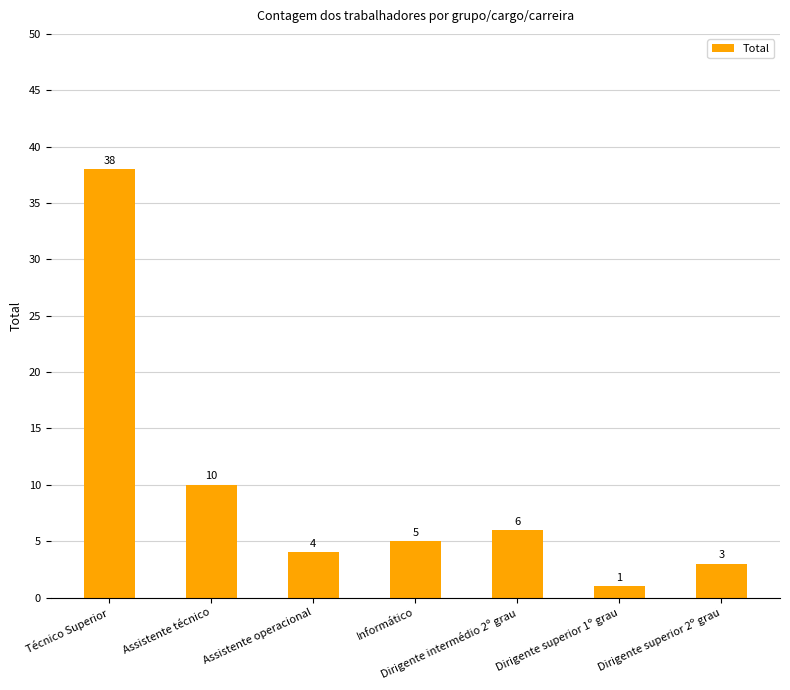

Reading left to right, transcribe all the data shown in this chart.

Técnico Superior=38	Assistente técnico=10	Assistente operacional=4	Informático=5	Dirigente intermédio 2º grau=6	Dirigente superior 1º grau=1	Dirigente superior 2º grau=3